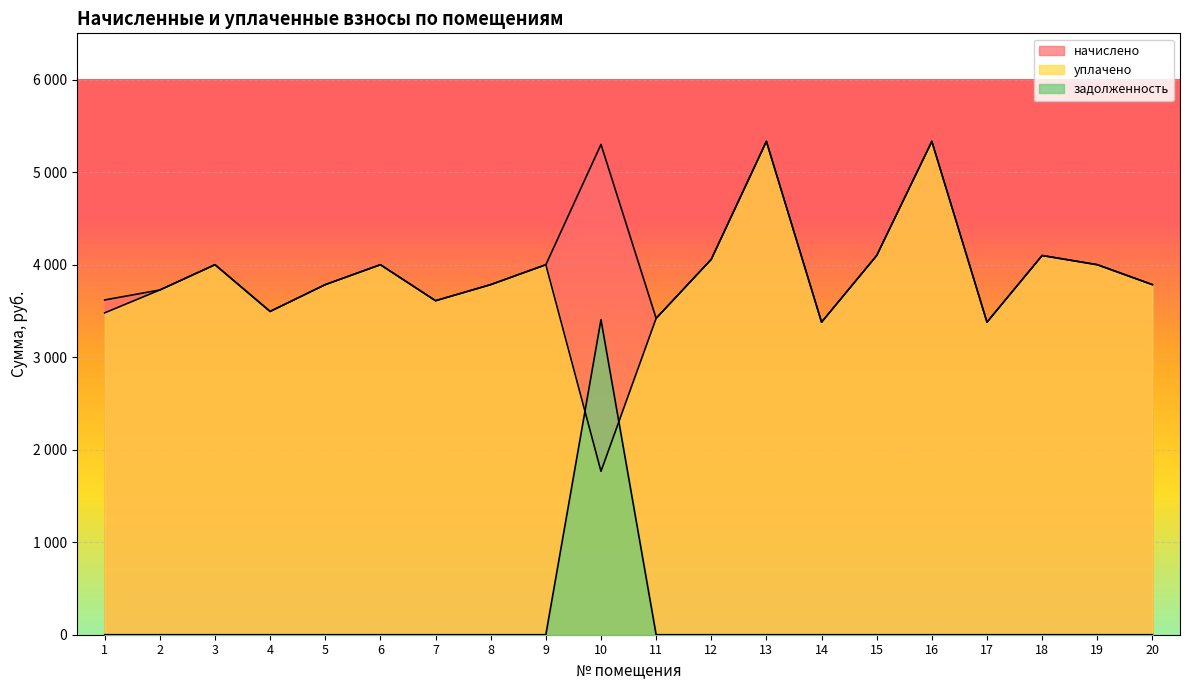

What is the average value of the задолженность series?

170.2